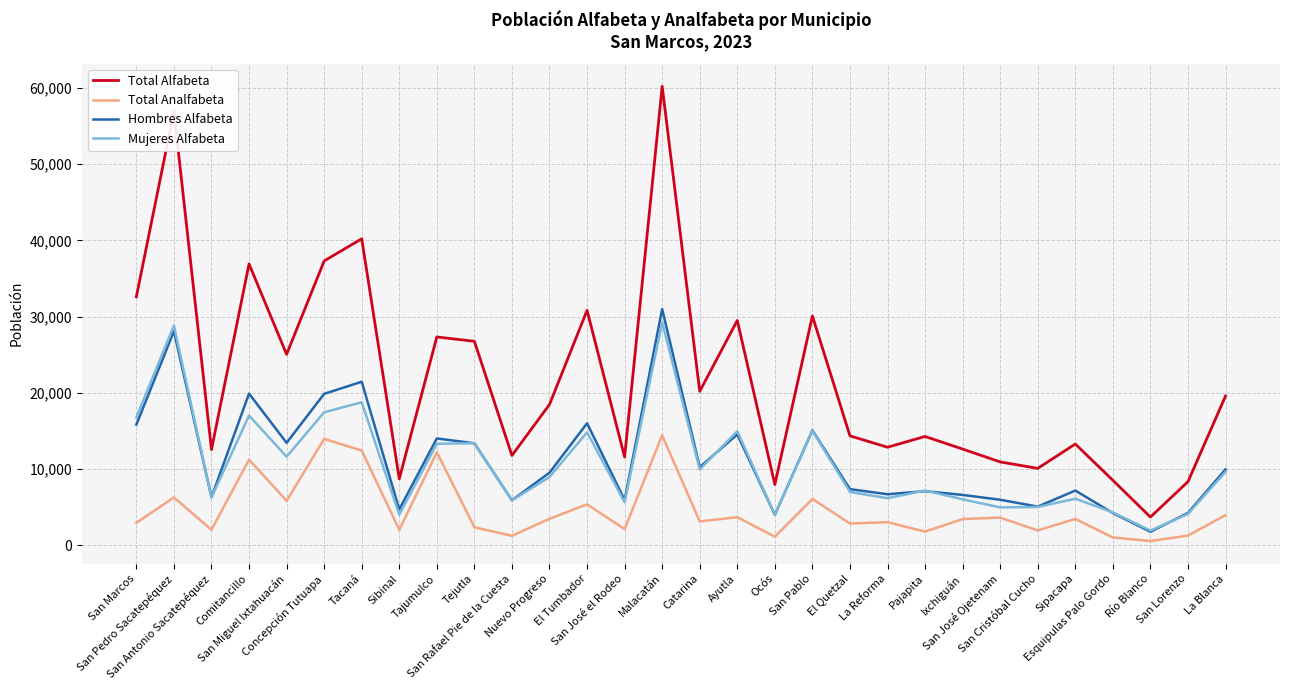

What is the lowest value of the Total Alfabeta series?

3693